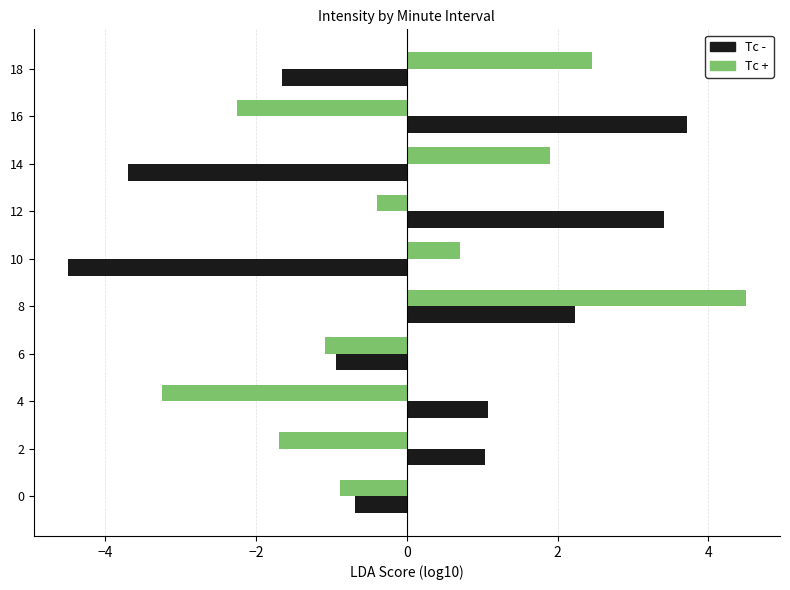

What is the sum of the Tc - values at 2 and 10?

-3.5